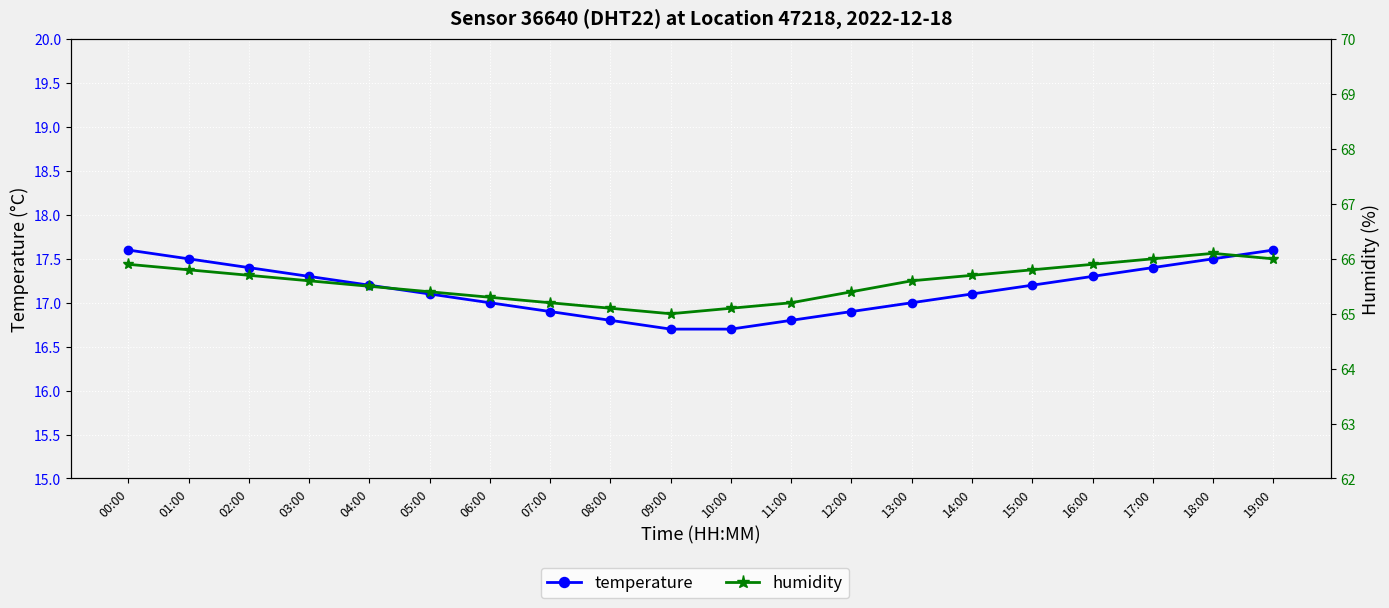

Is the value of humidity at 00:00 greater than the value of temperature at 06:00?

Yes